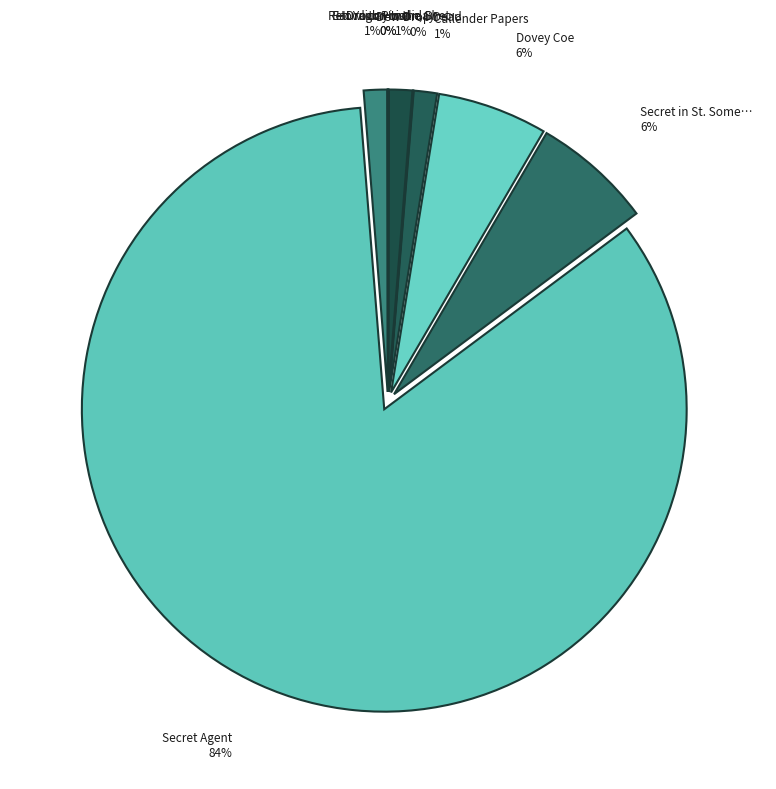

Which slice is the smallest?

Return to Howliday Inn